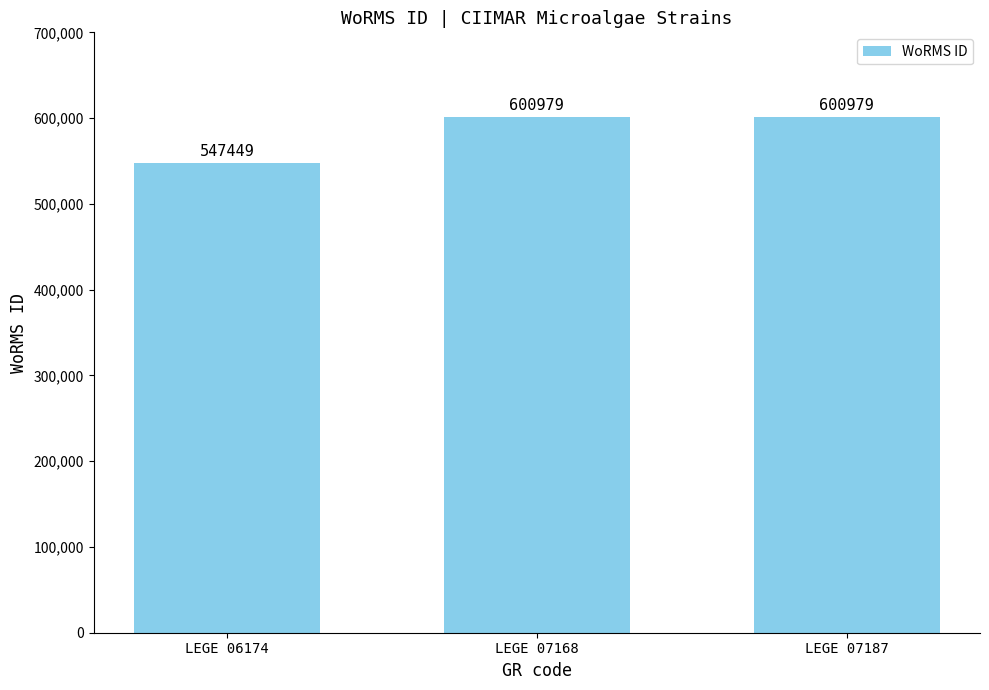

Reading left to right, what are all the values shown in this chart?

547449	600979	600979